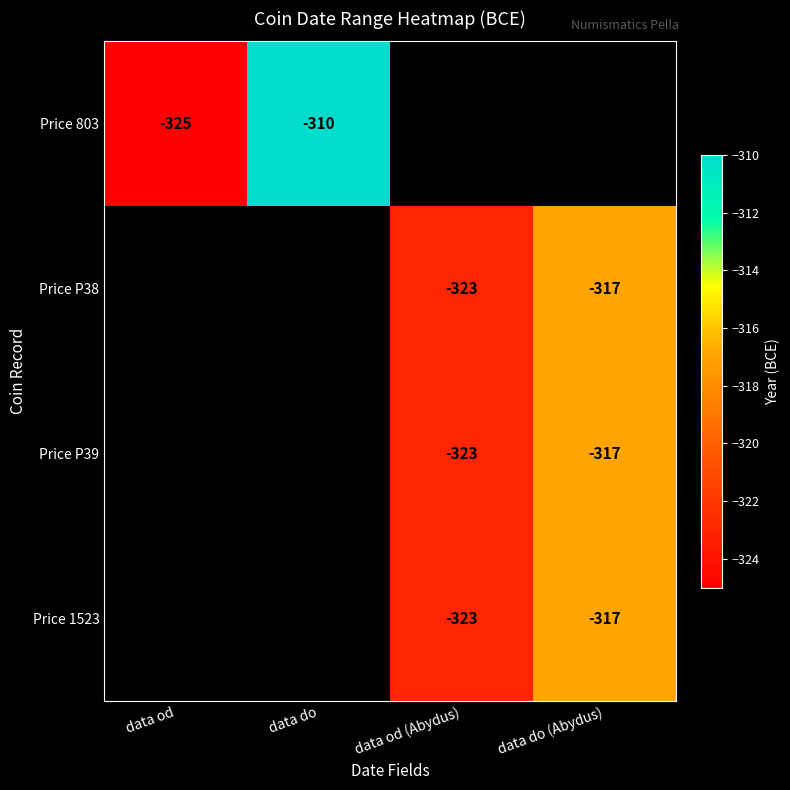

Count the number of categories in the chart.

4